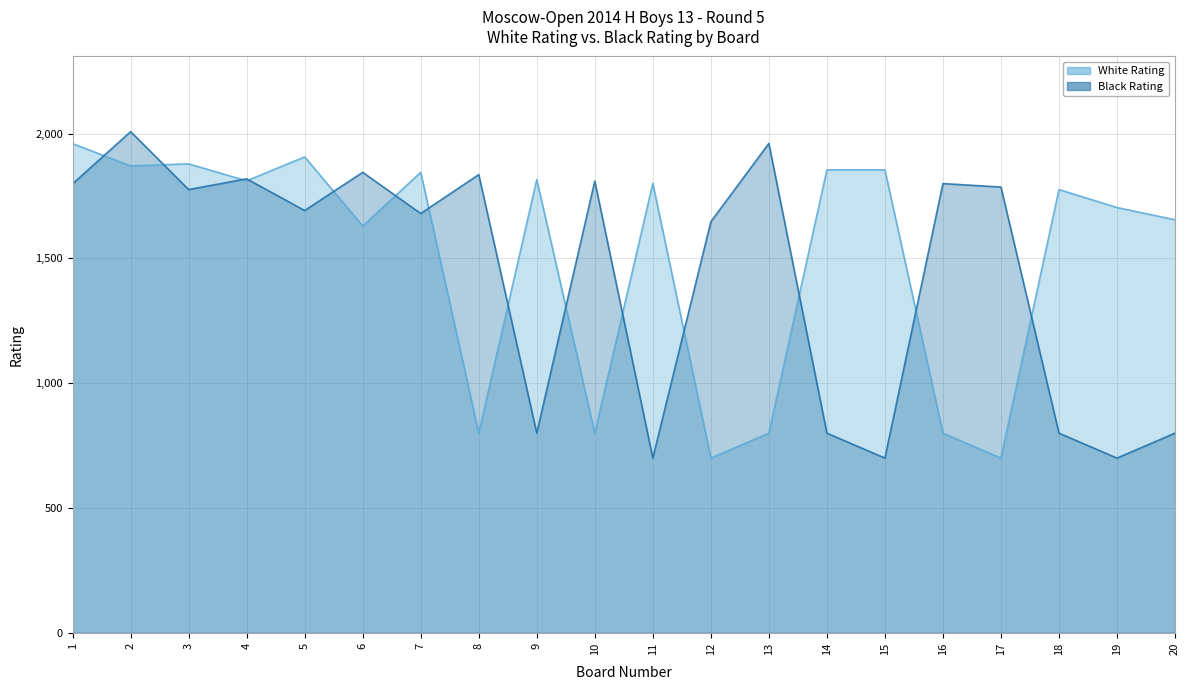

What is the difference between the maximum and second lowest values in the White Rating series?

1260